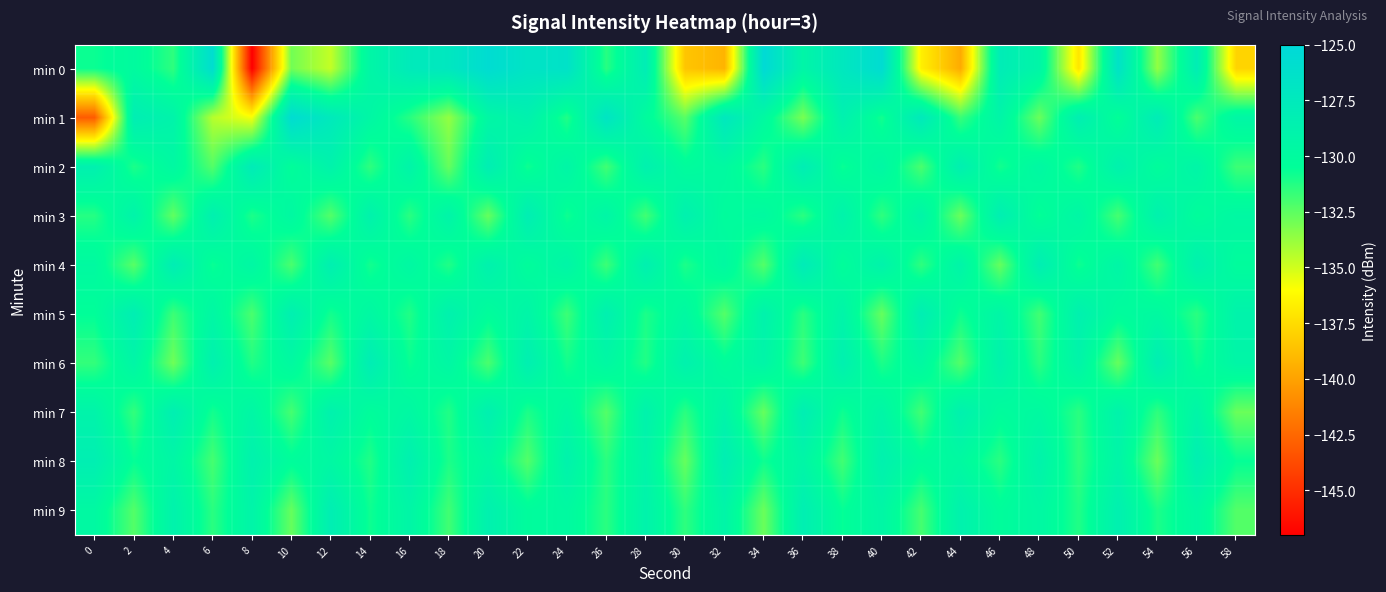

How many series are shown in this chart?

10